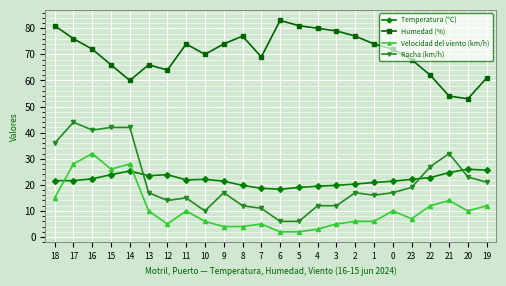

Which label corresponds to the largest value in the chart?

6